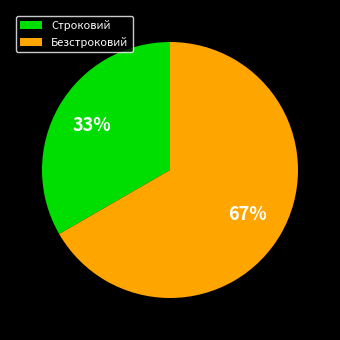

Does any single category account for the majority?

Yes